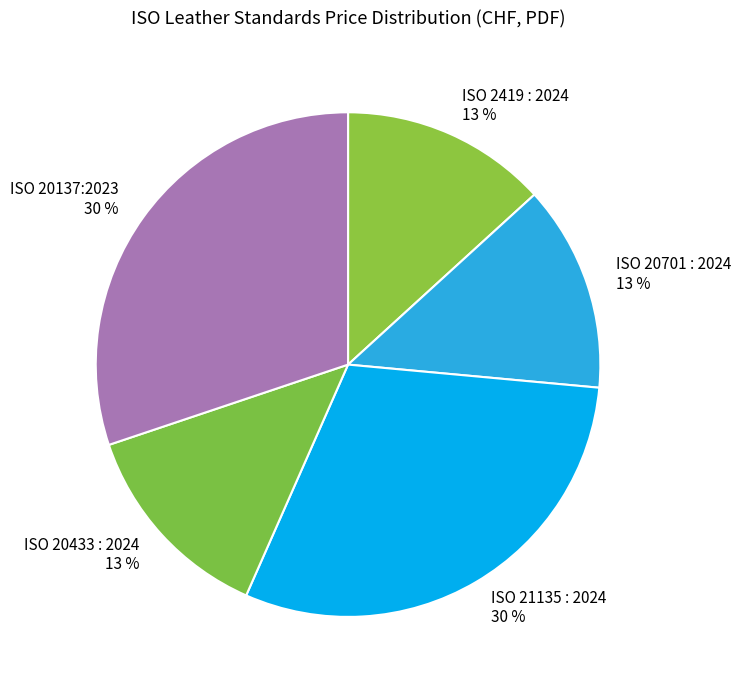

Combined, do ISO 21135 : 2024 and ISO 20701 : 2024 account for over 50%?

No